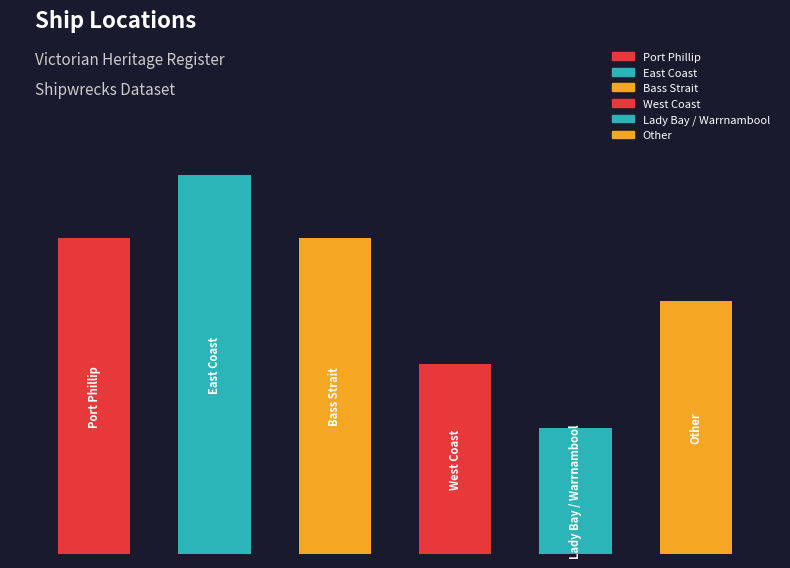

Does the chart contain any negative values?

No